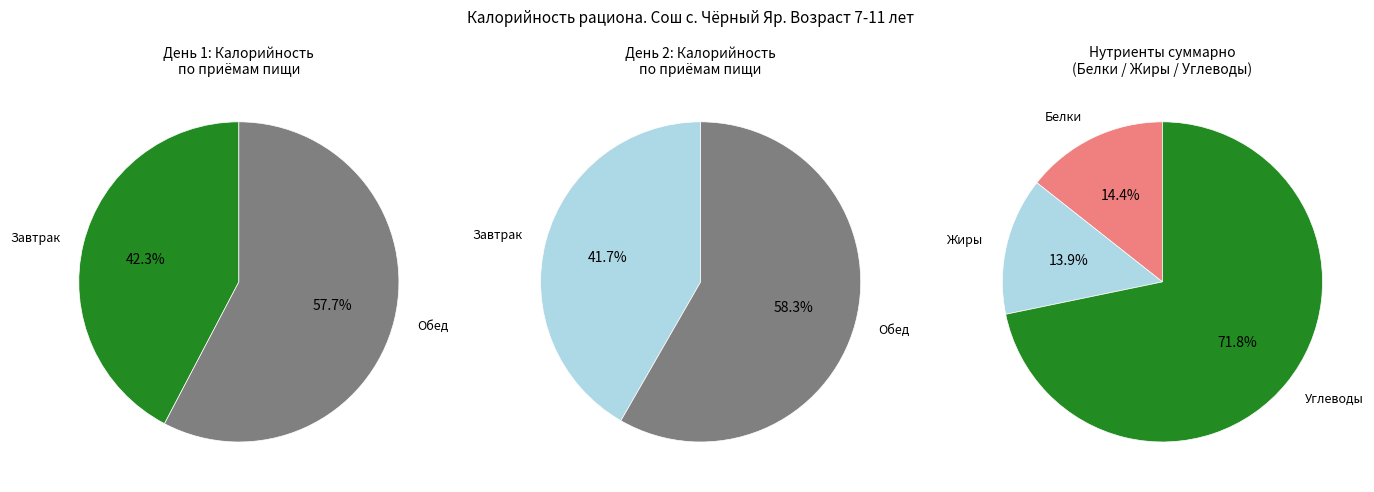

What percentage is NOT represented by День 2?

55.6%